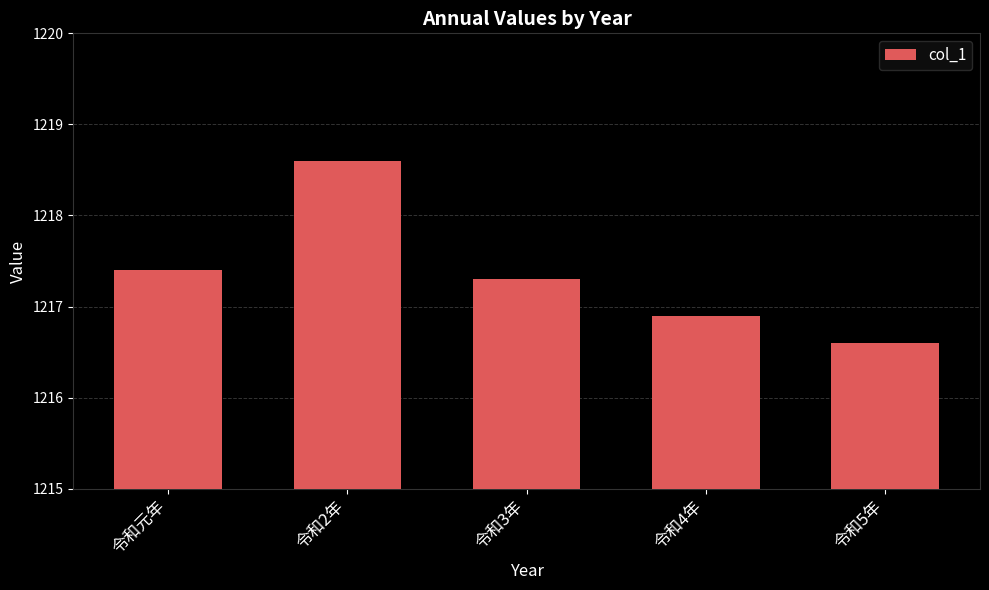

What is the label of the 2nd bar from the left?

令和2年